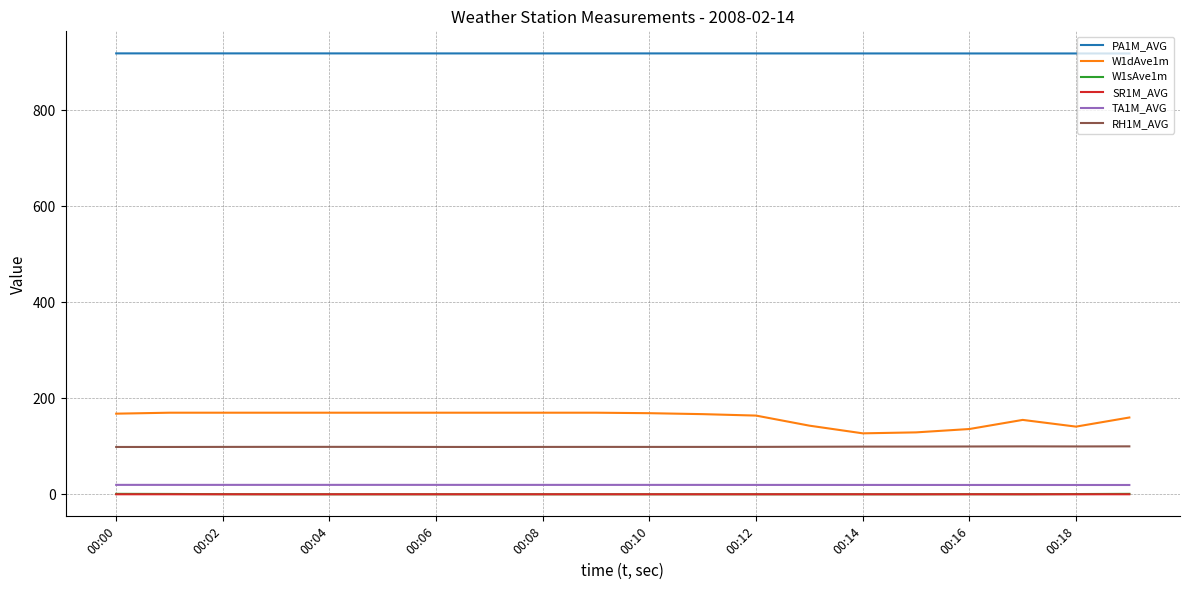

Which series has the largest total across all categories?

PA1M_AVG